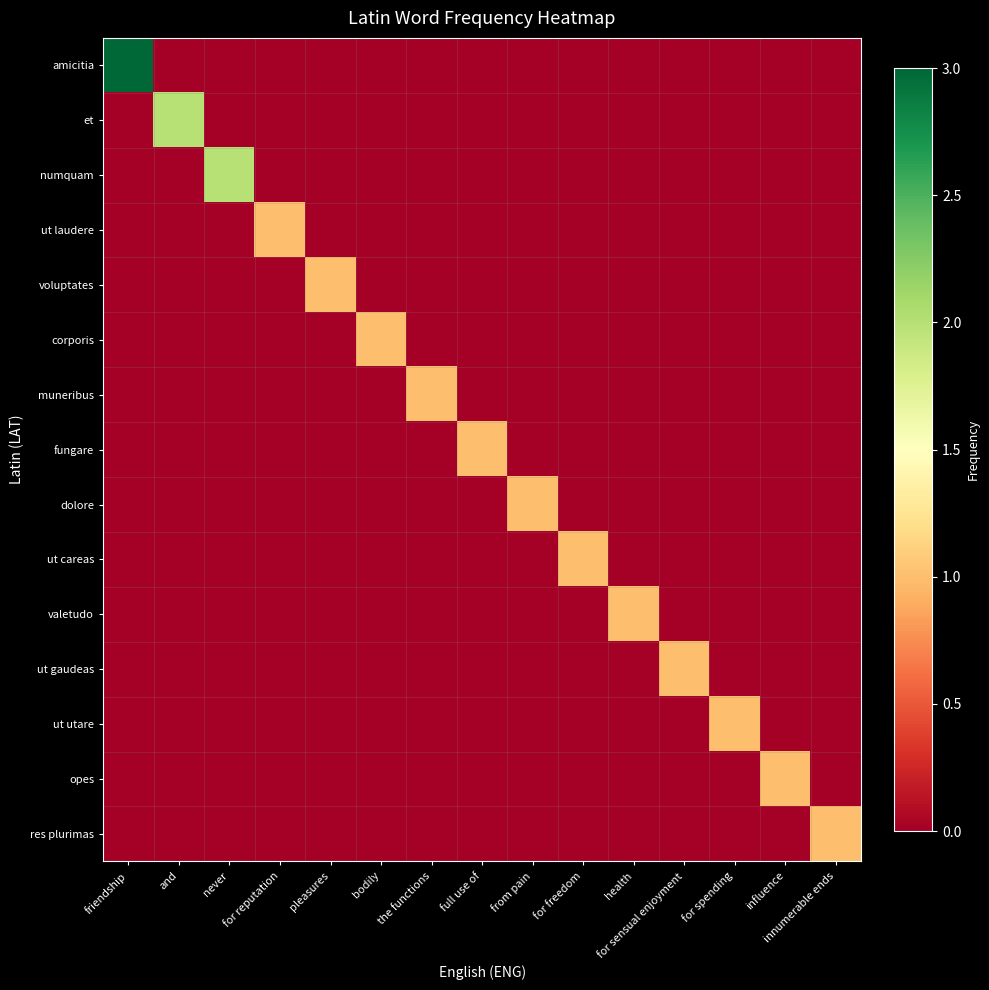

Between for reputation and innumerable ends, which series saw the biggest shift?

ut laudere